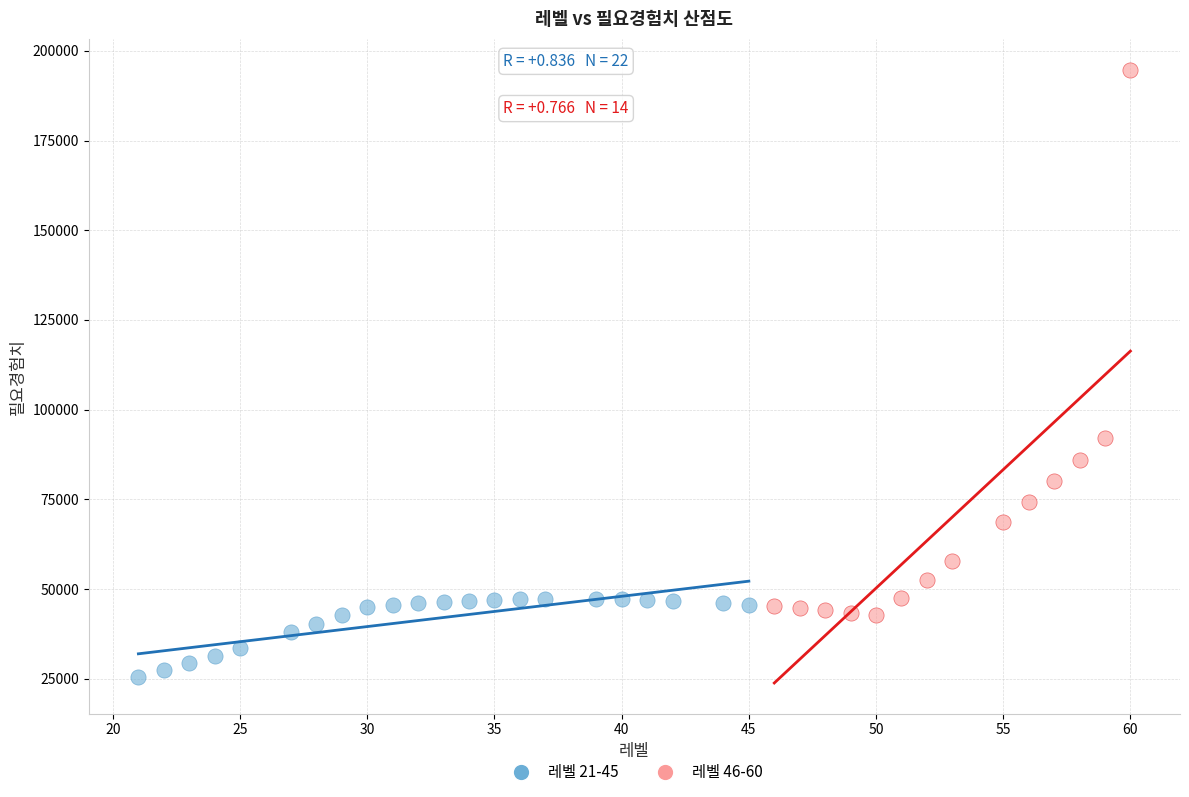

Which series reaches the minimum Y coordinate?

레벨 21-45